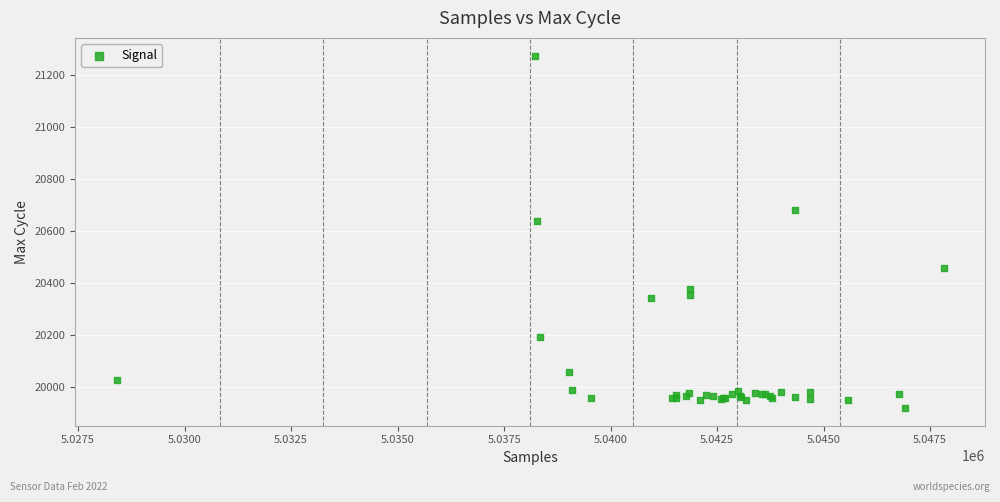

What Y value in the scatter plot is closest to 20596?

20636